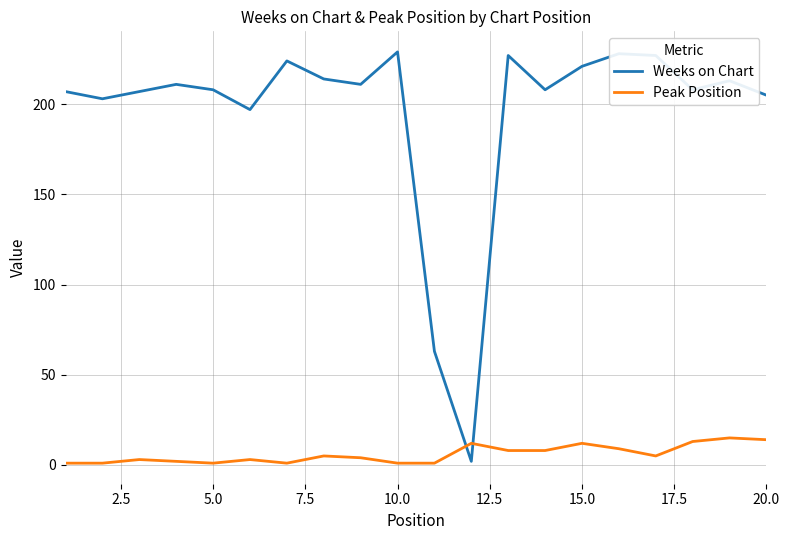

What is the difference between the second highest and minimum values in the Weeks on Chart series?

226